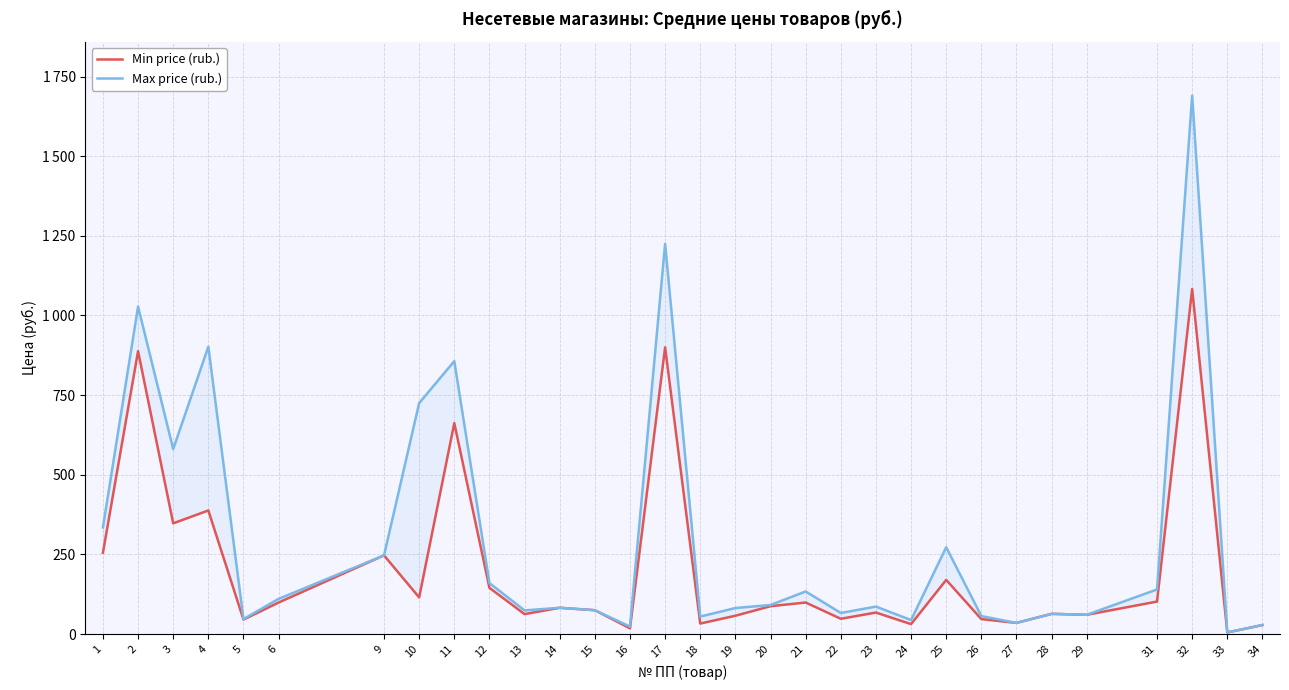

True or false: Max price (rub.) and Min price (rub.) cross at least once.

False